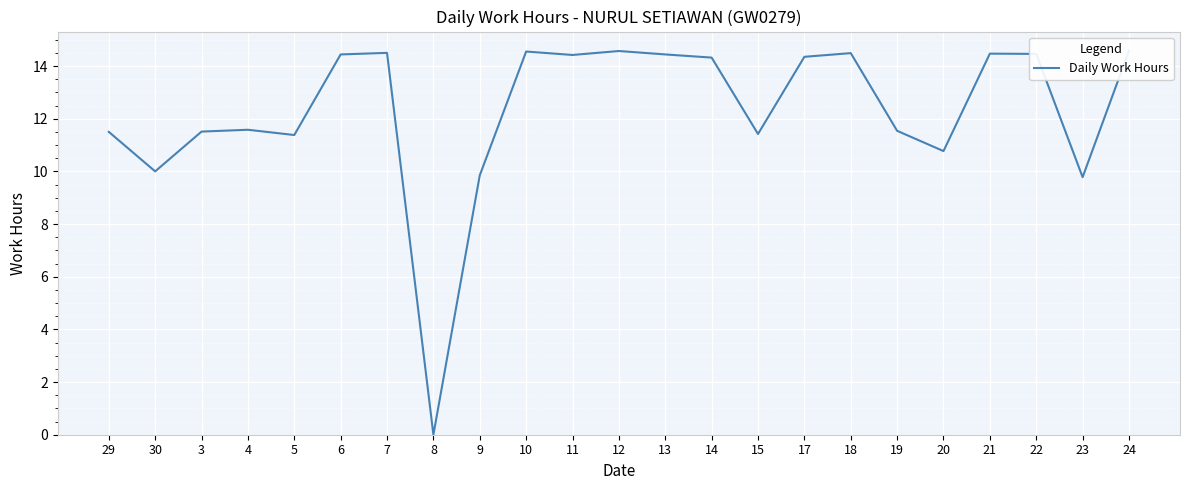

Rank the categories by value from lowest to highest.

8, 23, 9, 30, 20, 5, 15, 29, 3, 19, 4, 14, 17, 11, 6, 13, 22, 21, 18, 7, 10, 12, 24